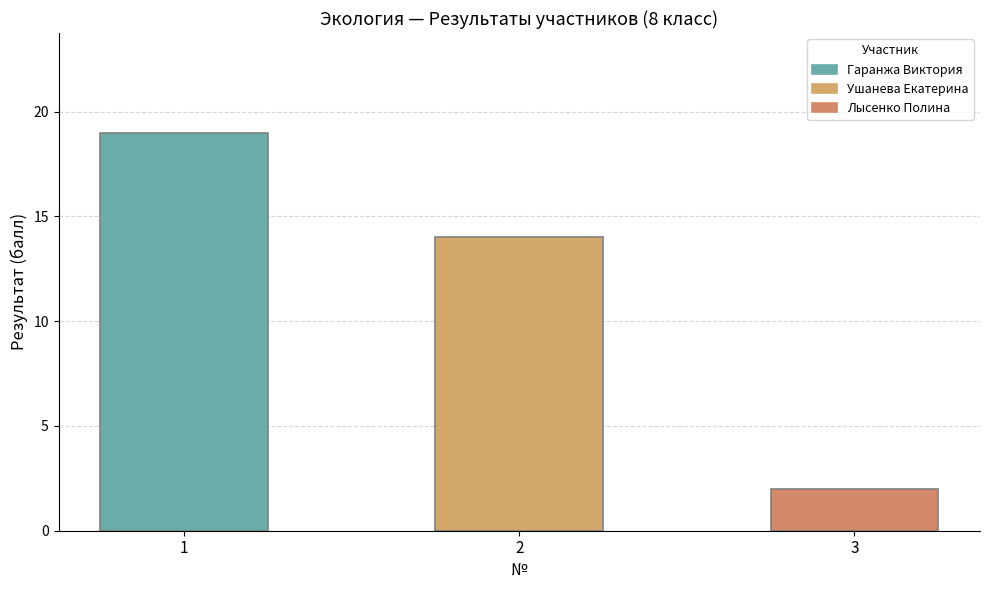

What is the difference between the values at 1 and 3?

17